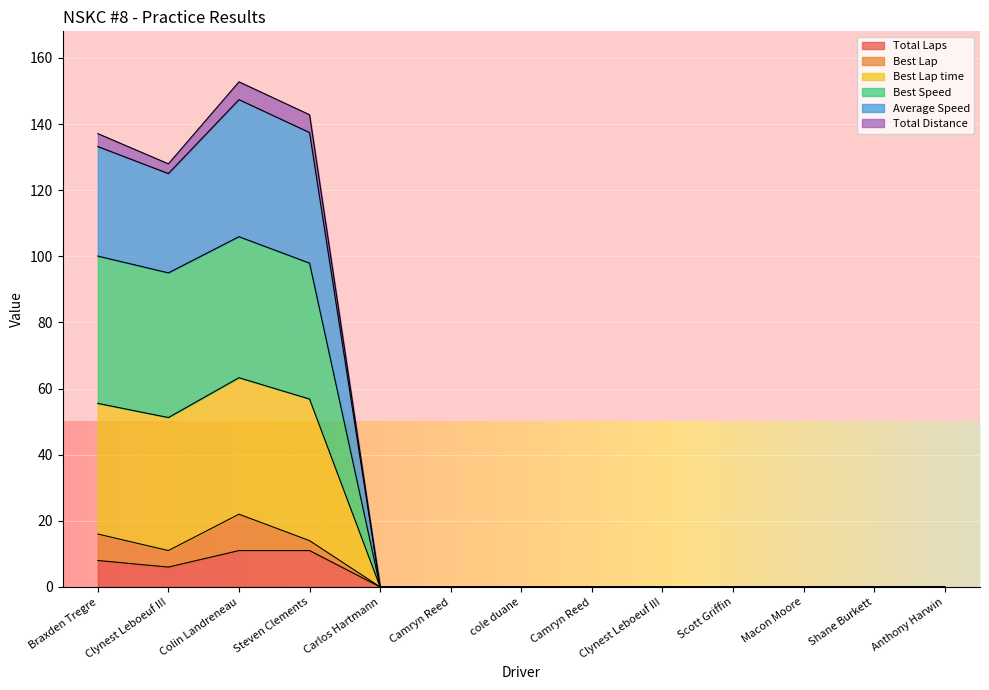

What is the label of the 1st point from the right?

Anthony Harwin